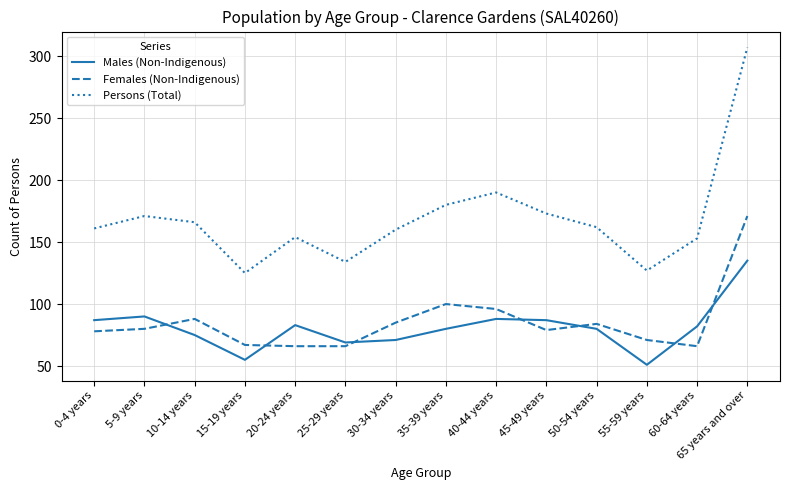

Where is Persons (Total) nearest to the value 216?

40-44 years